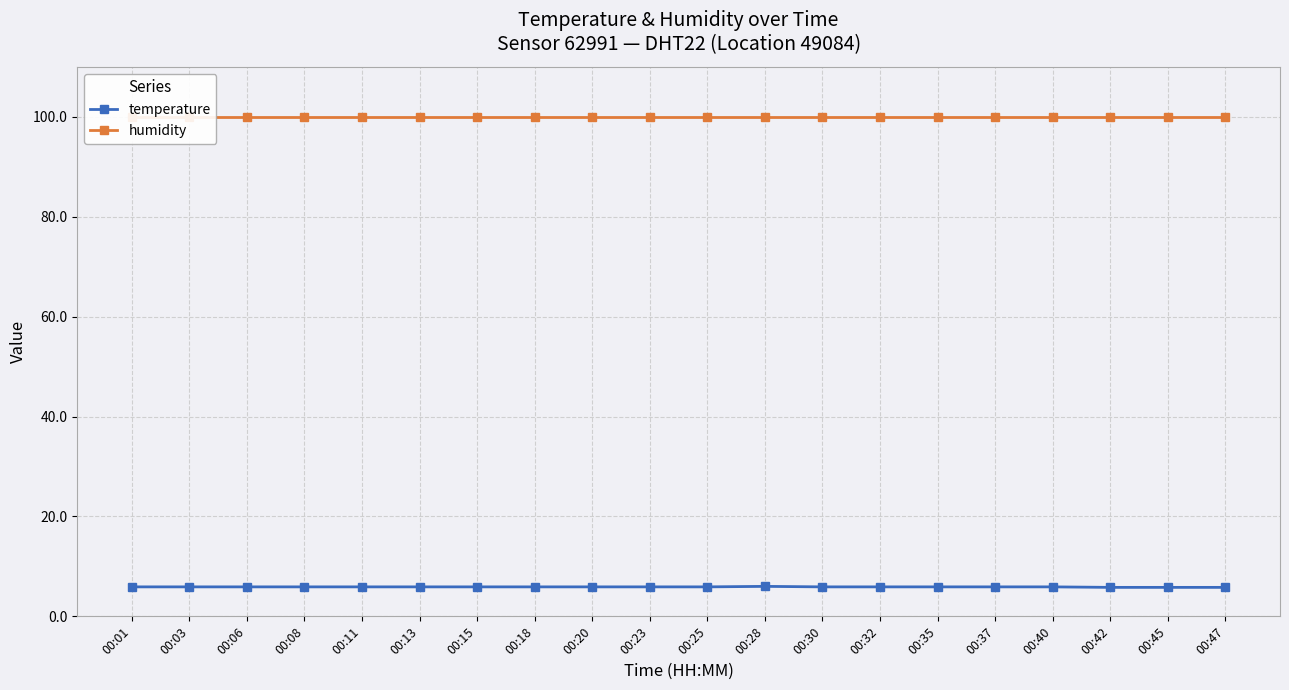

What is the difference between the highest and lowest values at 00:35?

94.0